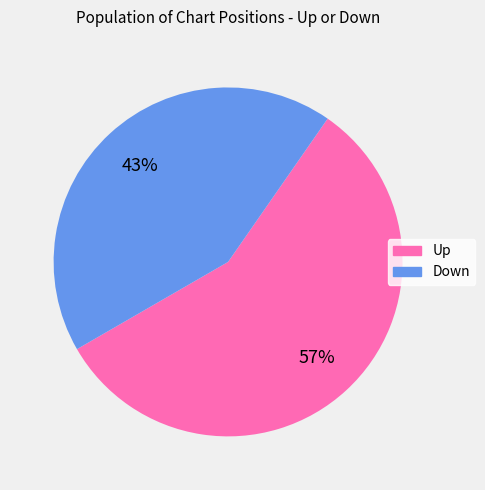

To the nearest percent, what is the average slice percentage?

50%